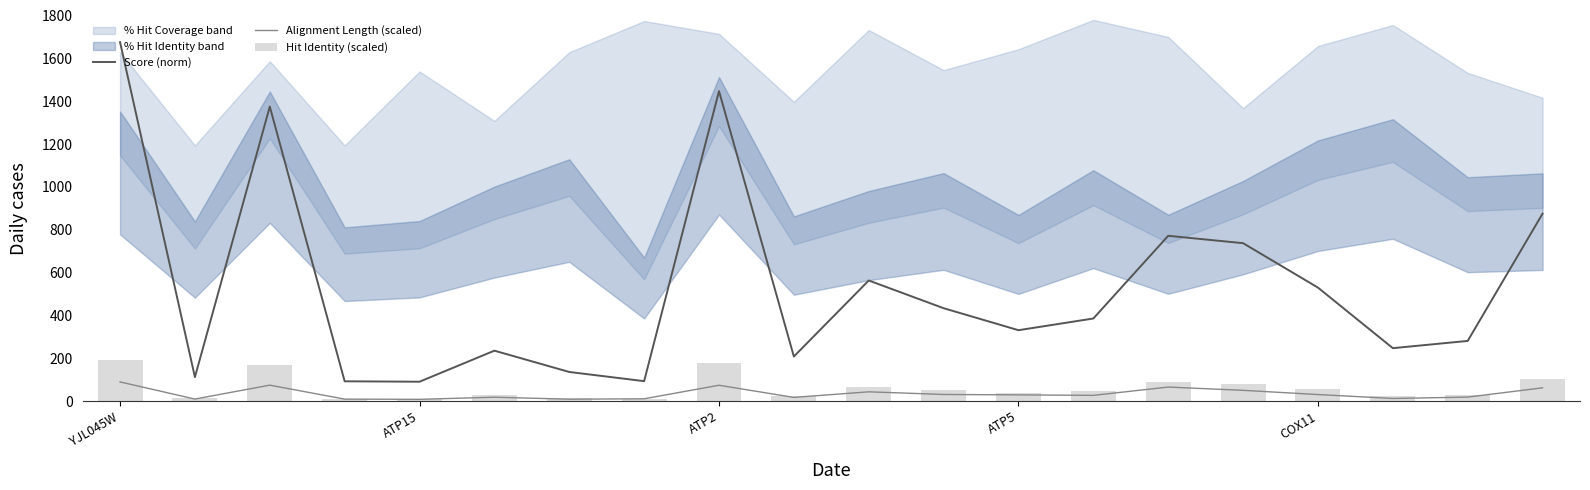

What is the highest value of the Score (norm) series?

1675.7